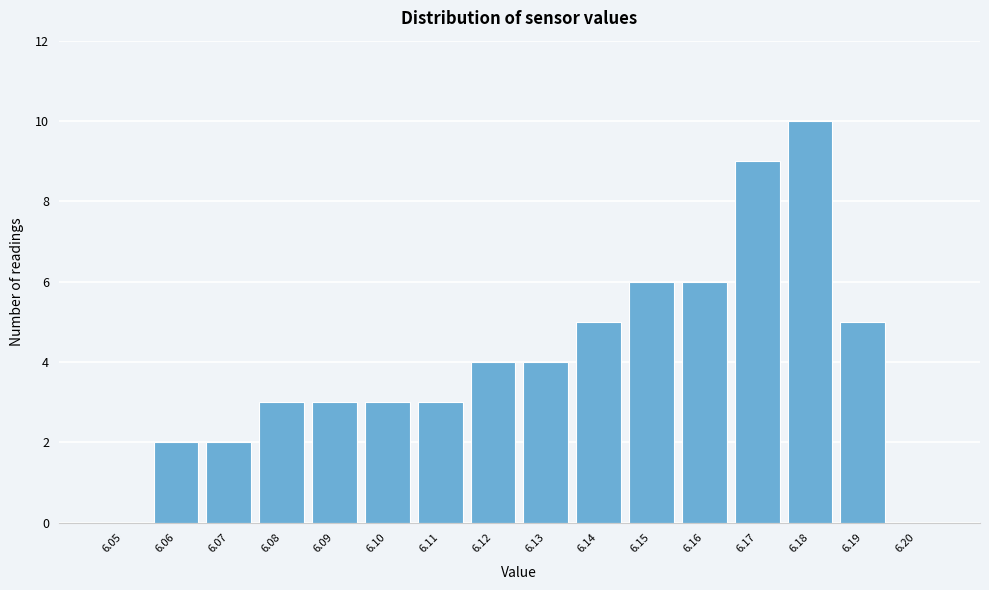

Reading left to right, extract all data points from this chart.

6.05=0	6.06=2	6.07=2	6.08=3	6.09=3	6.10=3	6.11=3	6.12=4	6.13=4	6.14=5	6.15=6	6.16=6	6.17=9	6.18=10	6.19=5	6.20=0